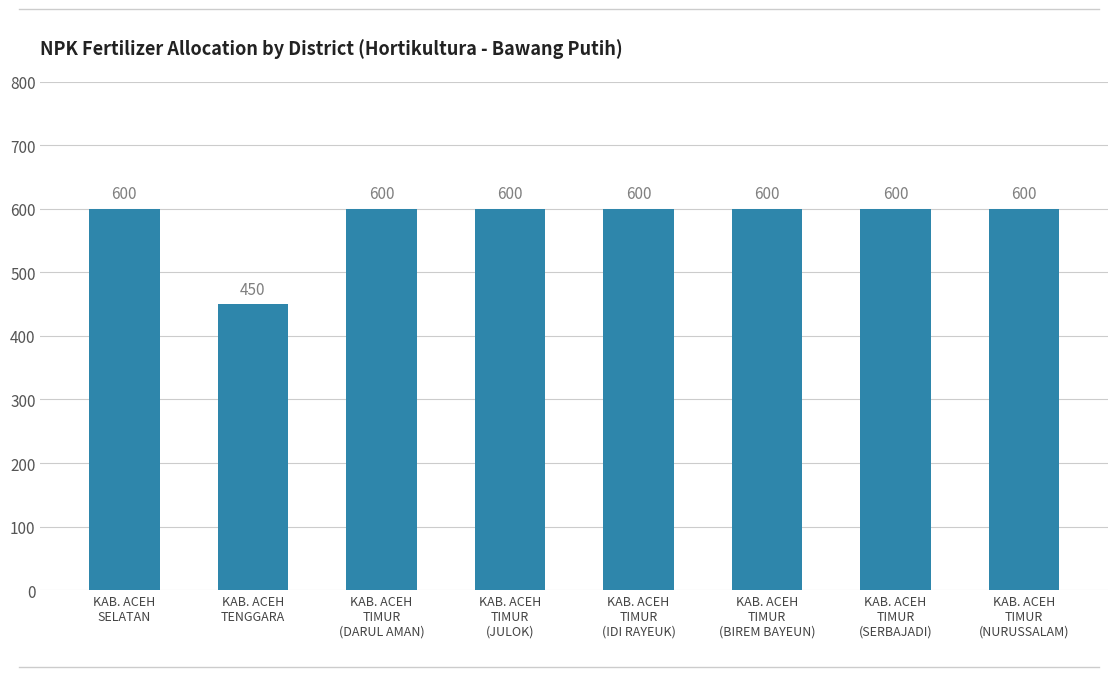

What is the smallest value displayed?

450